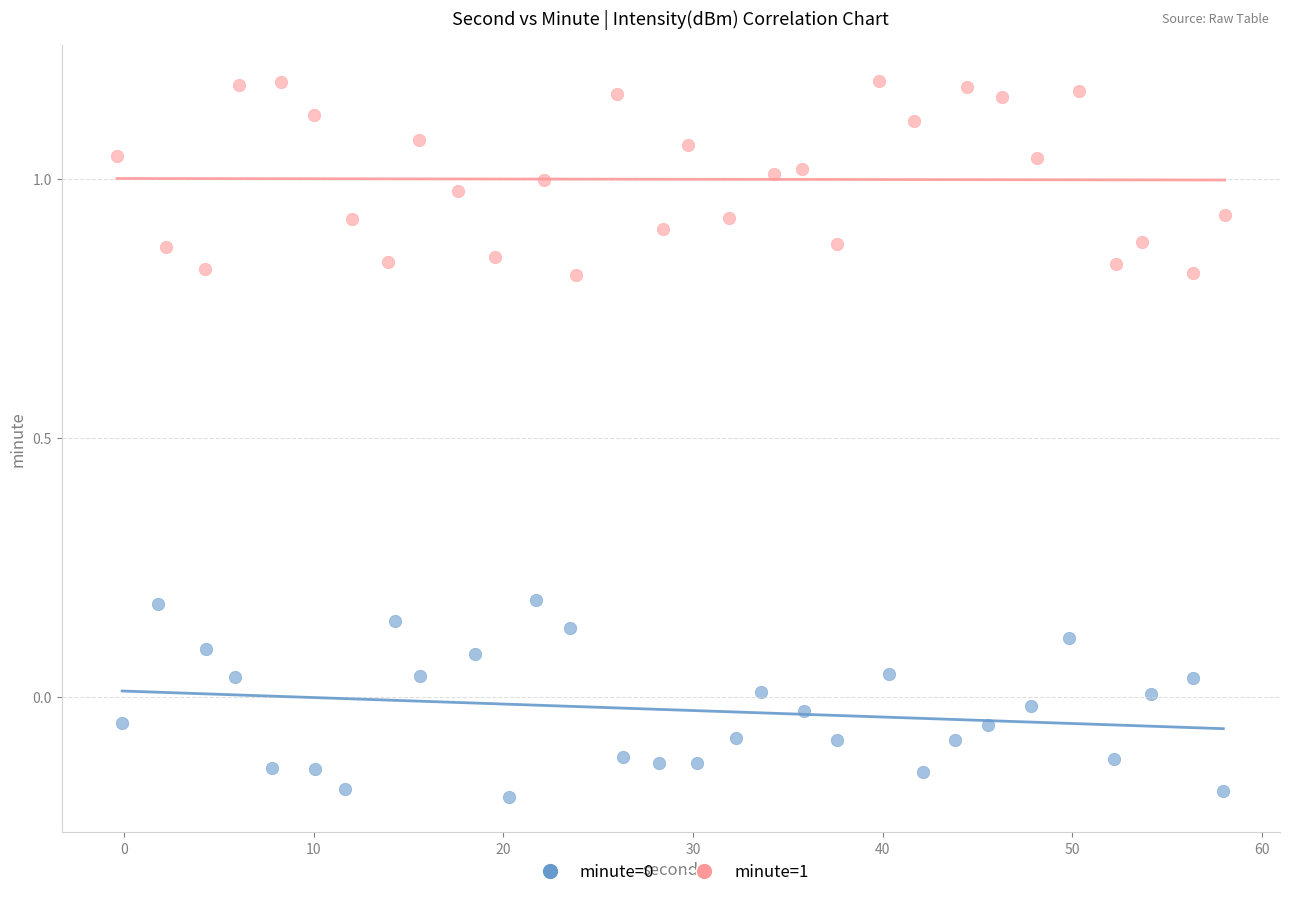

Which series reaches the maximum Y coordinate?

minute=1